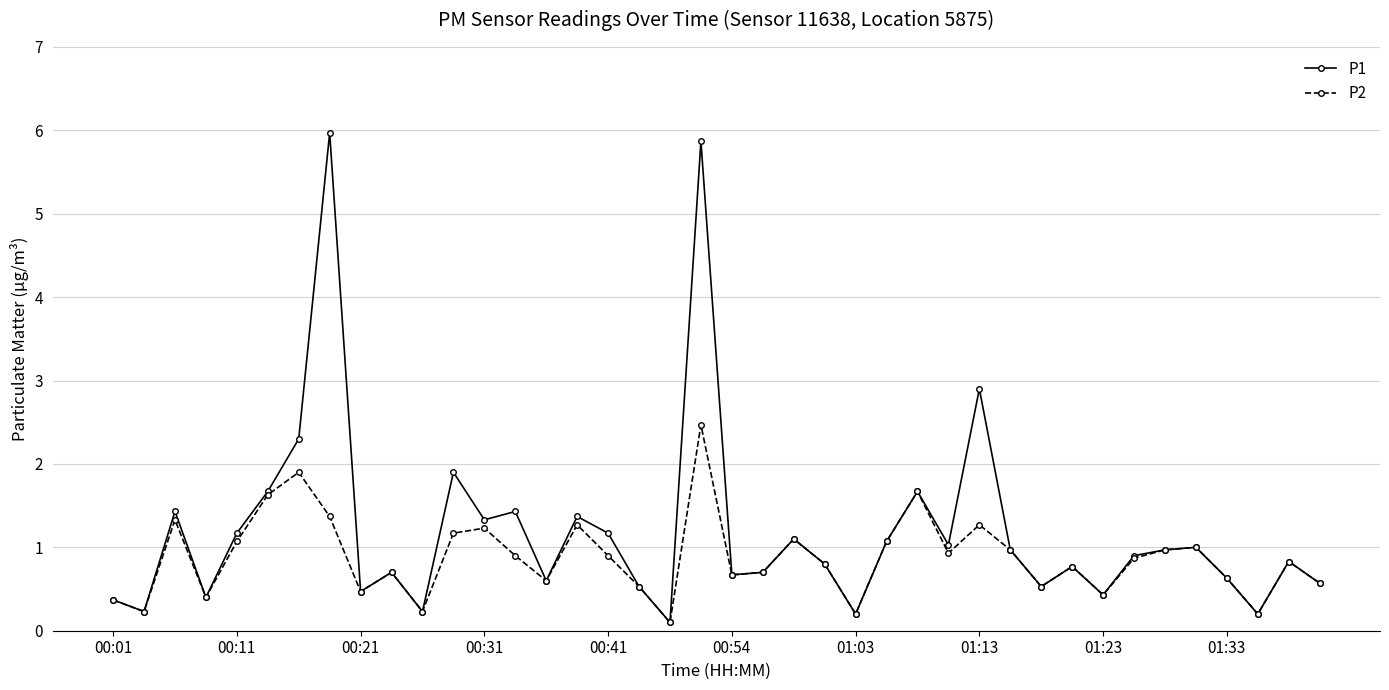

True or false: P1 has more than 1 interior local peaks.

True